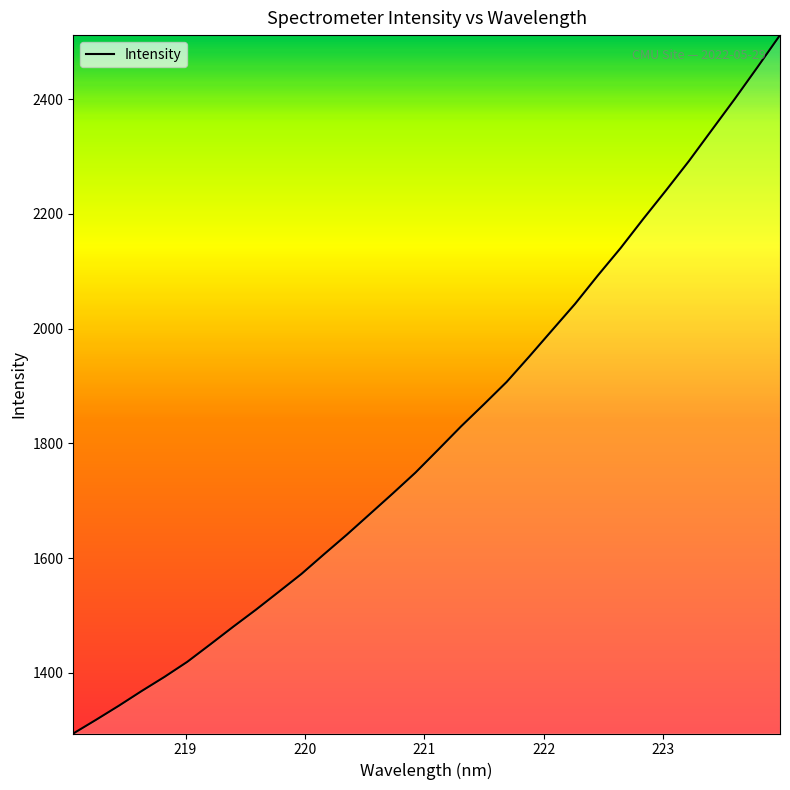

What is the minimum value shown in the chart?

1294.2